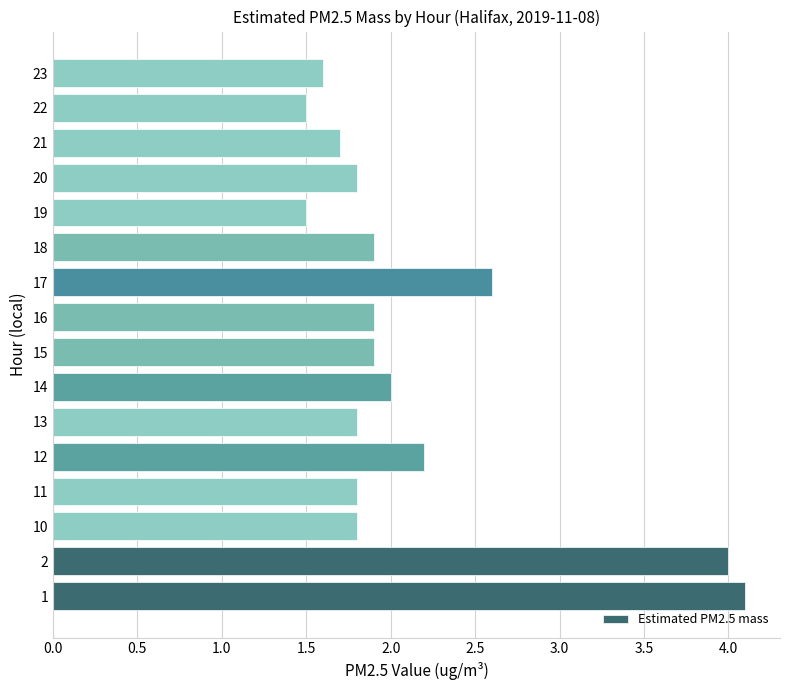

True or false: the data shows 2.7 at 22.

False